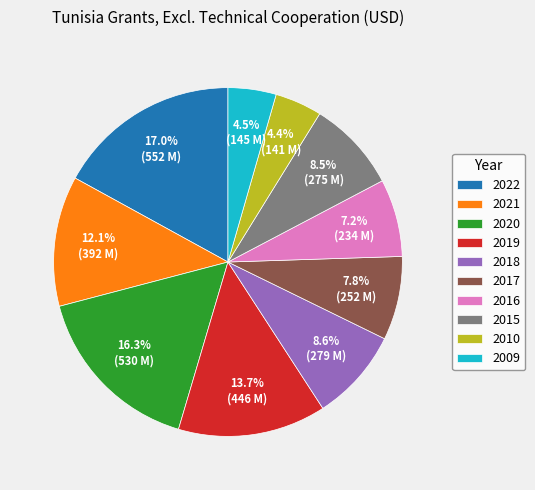

Is the sum of 2018 and 2022 greater than half?

No